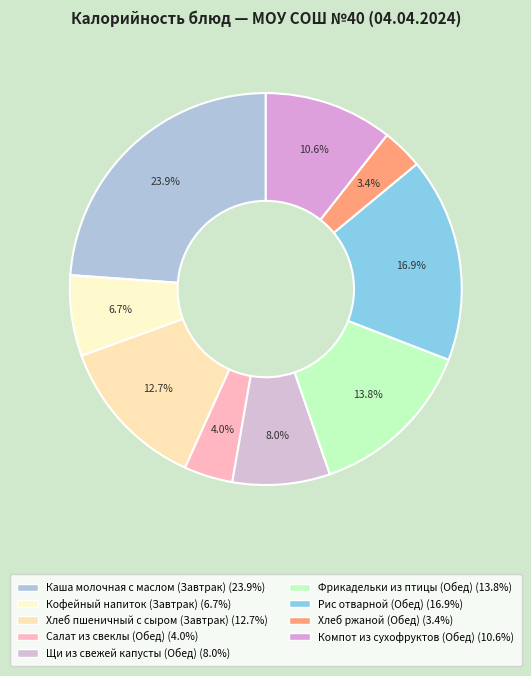

How much of the chart is everything except Хлеб ржаной (Обед)?

96.6%